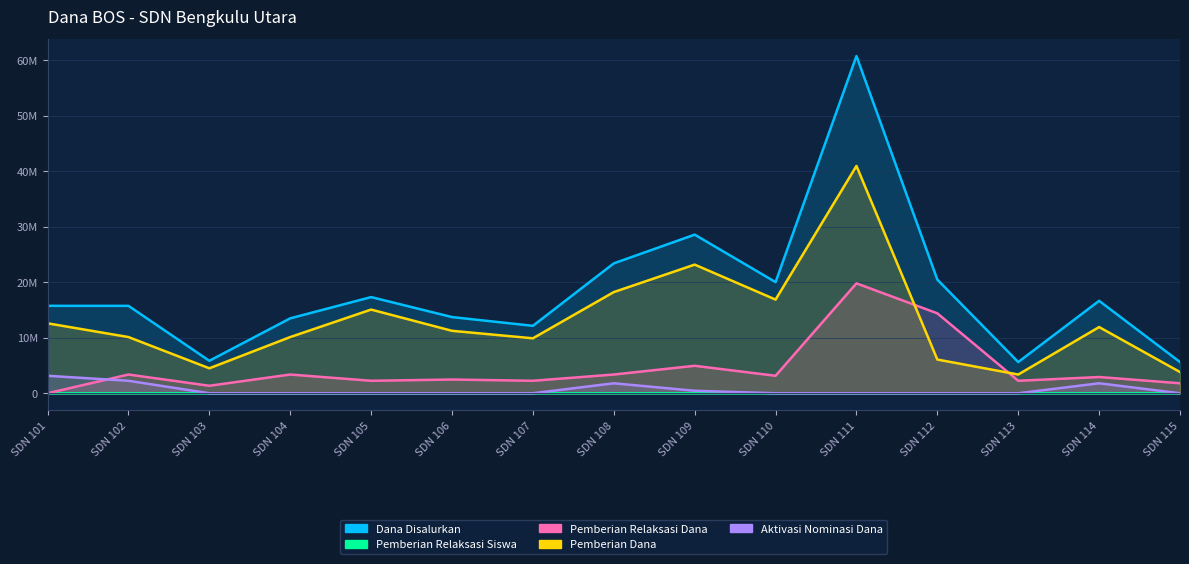

Reading left to right, extract all data points from this chart.

Dana Disalurkan: SDN 101=15750000	SDN 102=15750000	SDN 103=5850000	SDN 104=13500000	SDN 105=17325000	SDN 106=13725000	SDN 107=12150000	SDN 108=23400000	SDN 109=28575000	SDN 110=20025000	SDN 111=60750000	SDN 112=20475000	SDN 113=5625000	SDN 114=16650000	SDN 115=5625000
Pemberian Relaksasi Siswa: SDN 101=0	SDN 102=11	SDN 103=3	SDN 104=8	SDN 105=5	SDN 106=6	SDN 107=5	SDN 108=9	SDN 109=11	SDN 110=7	SDN 111=53	SDN 112=33	SDN 113=5	SDN 114=10	SDN 115=5
Pemberian Relaksasi Dana: SDN 101=0	SDN 102=3375000	SDN 103=1350000	SDN 104=3375000	SDN 105=2250000	SDN 106=2475000	SDN 107=2250000	SDN 108=3375000	SDN 109=4950000	SDN 110=3150000	SDN 111=19800000	SDN 112=14400000	SDN 113=2250000	SDN 114=2925000	SDN 115=1800000
Pemberian Dana: SDN 101=12600000	SDN 102=10125000	SDN 103=4500000	SDN 104=10125000	SDN 105=15075000	SDN 106=11250000	SDN 107=9900000	SDN 108=18225000	SDN 109=23175000	SDN 110=16875000	SDN 111=40950000	SDN 112=6075000	SDN 113=3375000	SDN 114=11925000	SDN 115=3825000
Aktivasi Nominasi Dana: SDN 101=3150000	SDN 102=2250000	SDN 103=0	SDN 104=0	SDN 105=0	SDN 106=0	SDN 107=0	SDN 108=1800000	SDN 109=450000	SDN 110=0	SDN 111=0	SDN 112=0	SDN 113=0	SDN 114=1800000	SDN 115=0